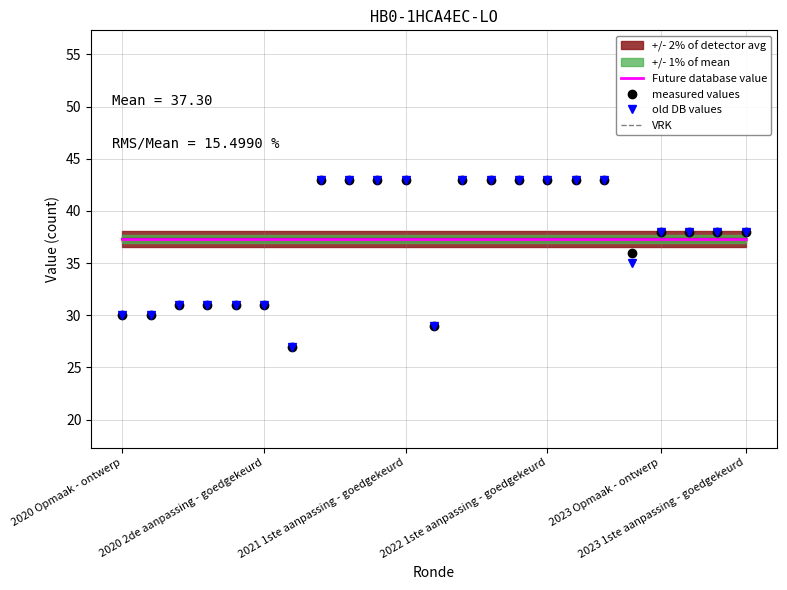

Which series has the largest total across all categories?

measured values